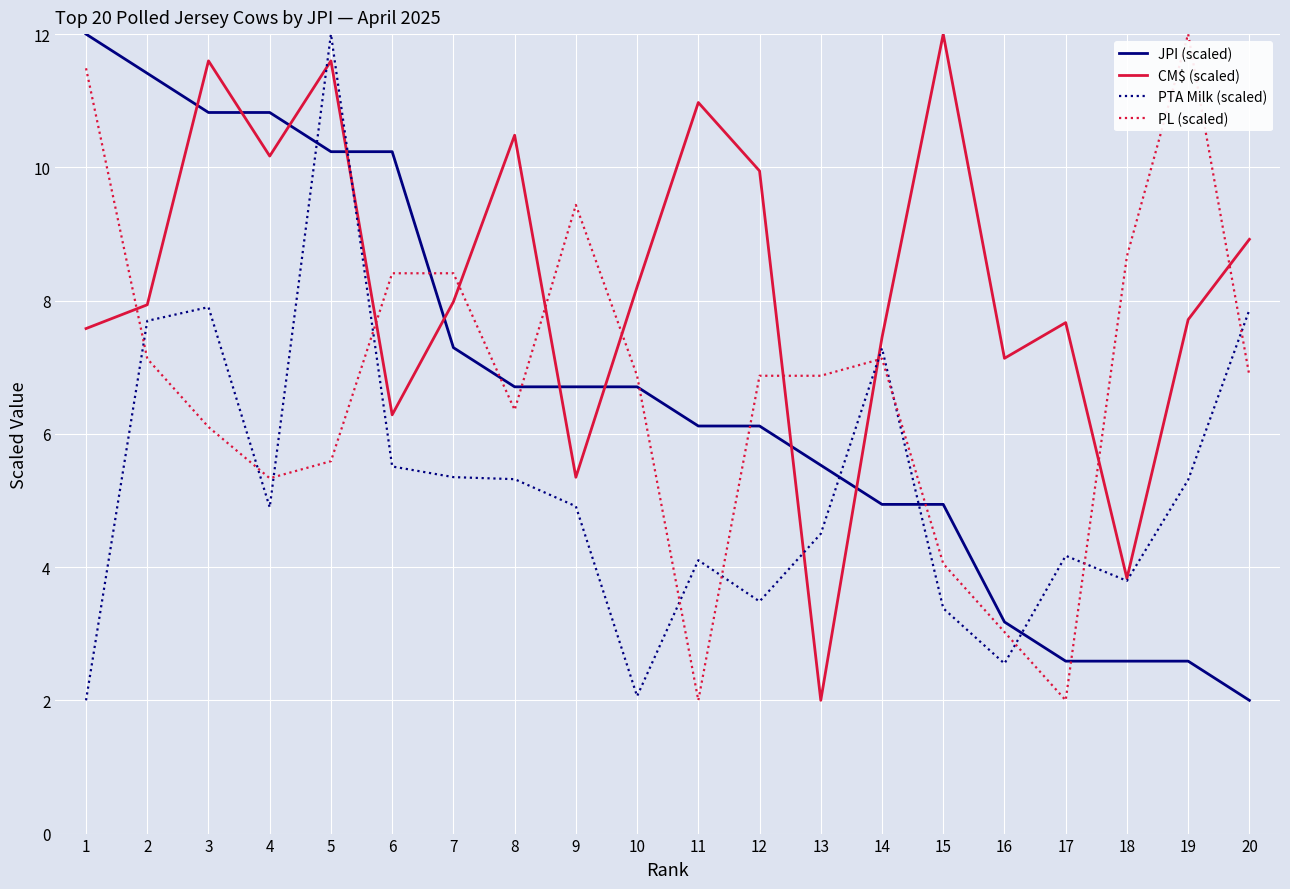

Rank the series at 12 from highest to lowest value.

CM$ (scaled), PL (scaled), JPI (scaled), PTA Milk (scaled)